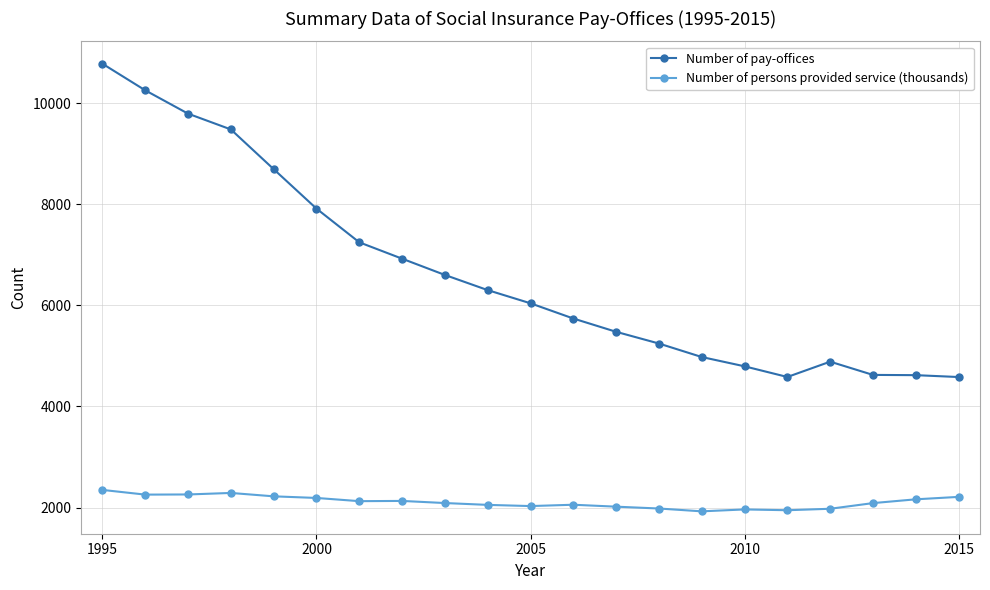

How many data points in Number of persons provided service (thousands) are less than 2088?

10